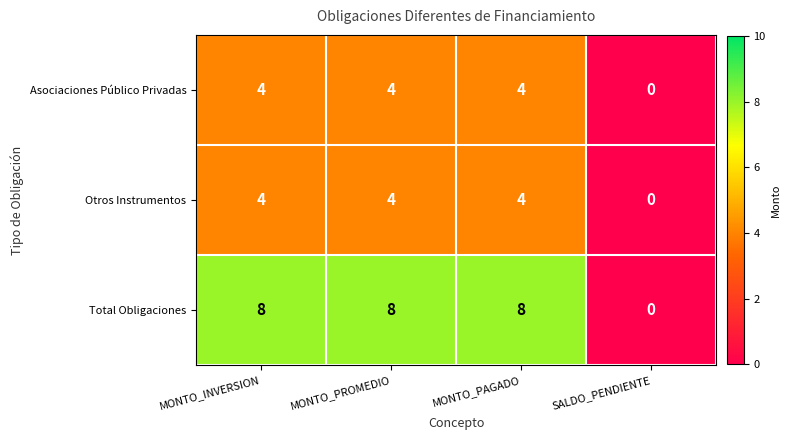

Is it true that Total Obligaciones equals 5 at MONTO_PAGADO?

False